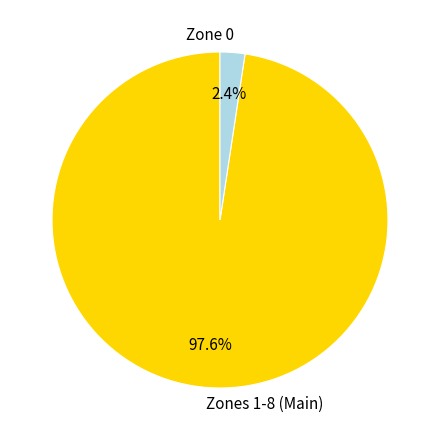

What is the majority slice?

Zones 1-8 (Main)